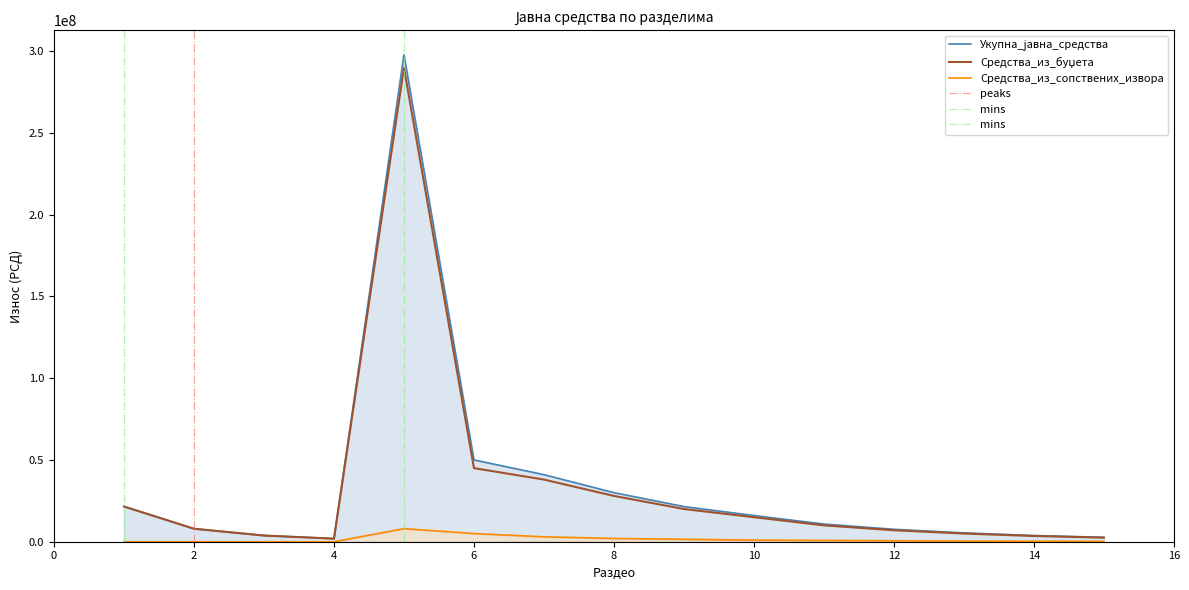

True or false: Средства_из_сопствених_извора and Укупна_јавна_средства cross at least once.

False